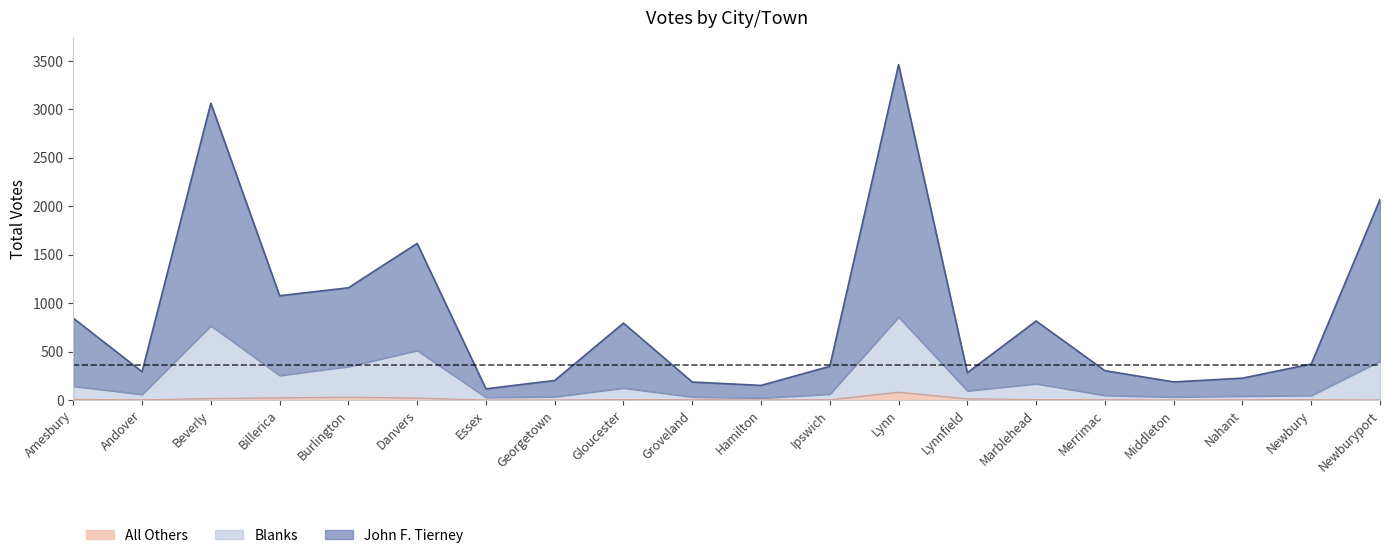

What is the difference between the second highest and minimum values in the All Others series?

30